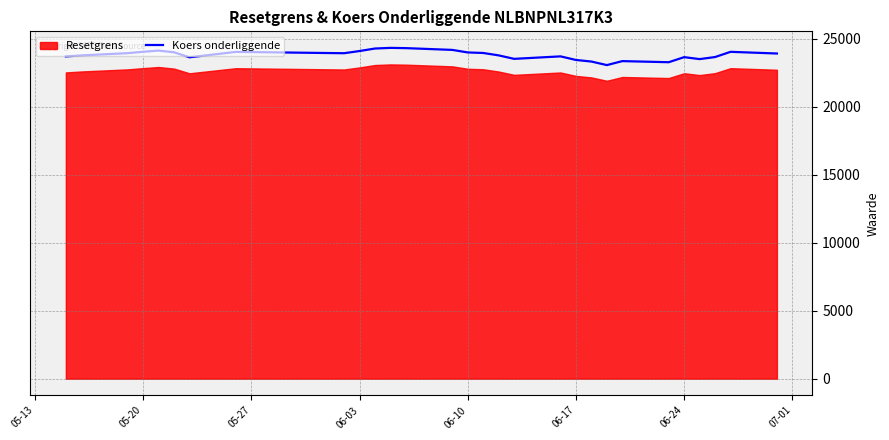

What is the difference between the second highest and second lowest values?

1035.5